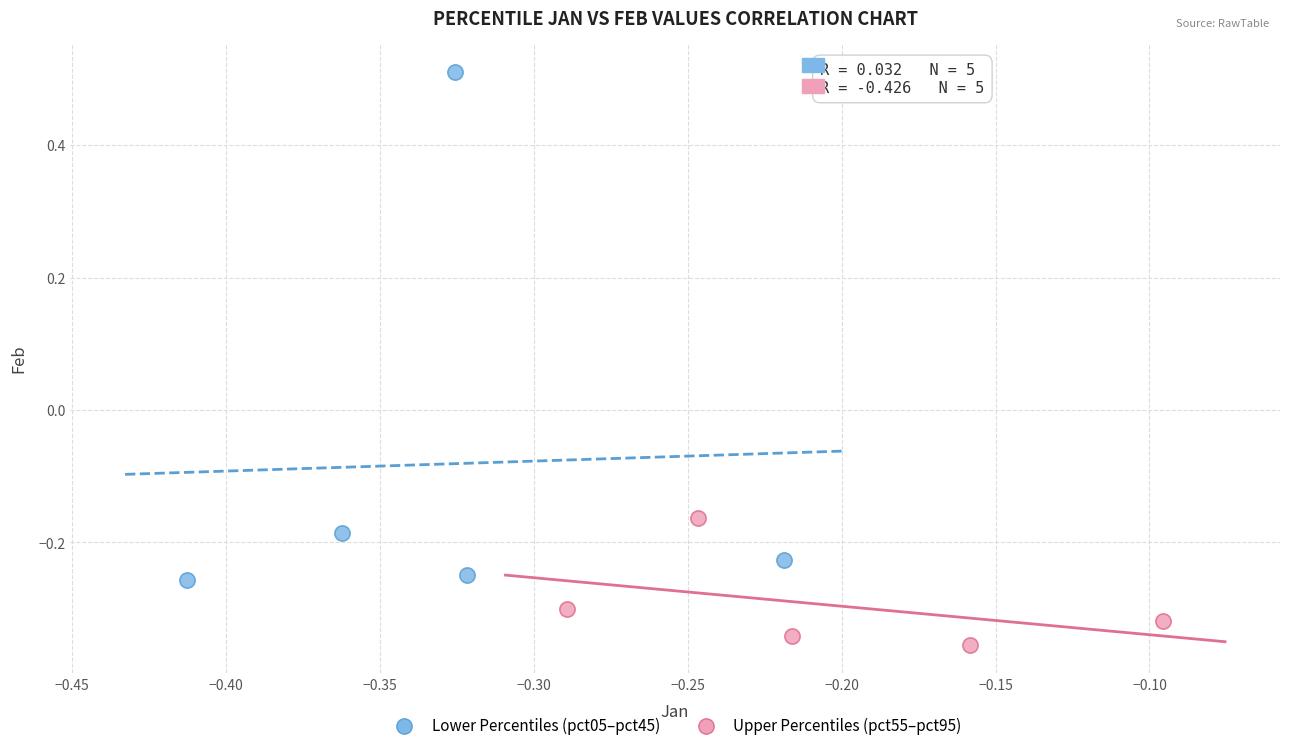

Which series has the widest spread of Y values?

Lower Percentiles (pct05–pct45)